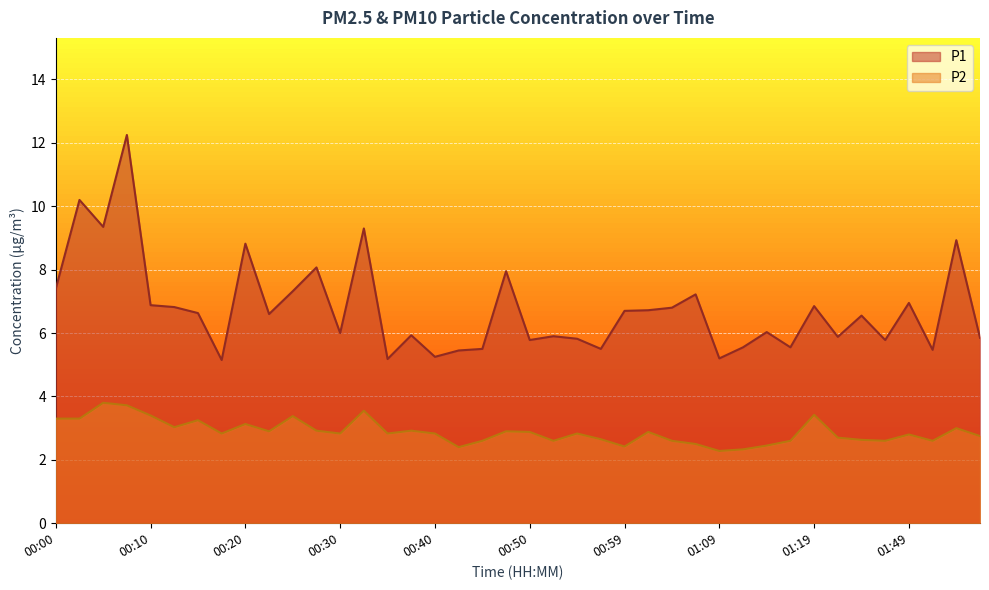

How many lines are shown in the chart?

2